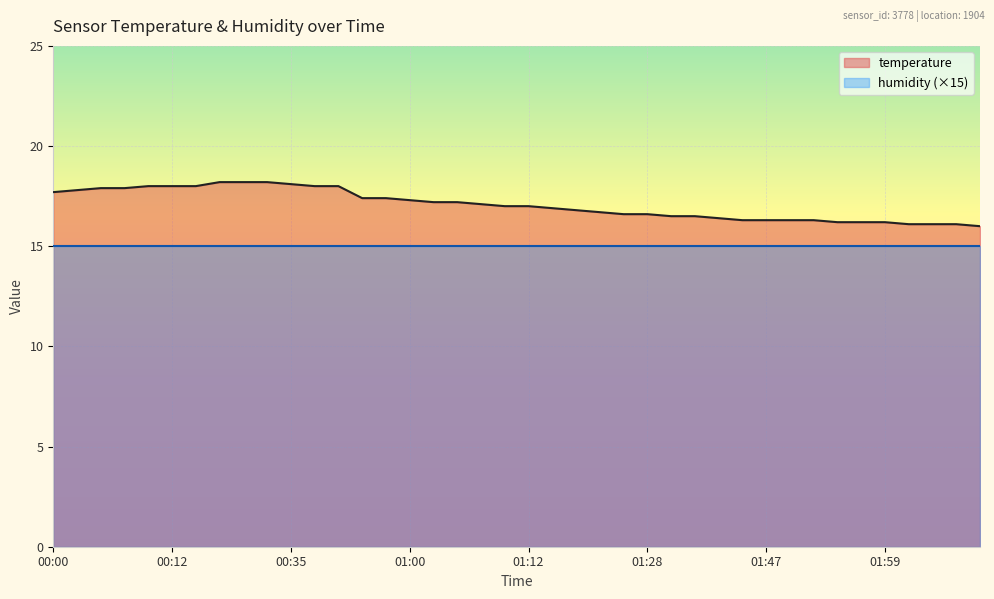

Reading left to right, extract all data points from this chart.

17.7	17.8	17.9	17.9	18.0	18.0	18.0	18.2	18.2	18.2	18.1	18.0	18.0	17.4	17.4	17.3	17.2	17.2	17.1	17.0	17.0	16.9	16.8	16.7	16.6	16.6	16.5	16.5	16.4	16.3	16.3	16.3	16.3	16.2	16.2	16.2	16.1	16.1	16.1	16.0